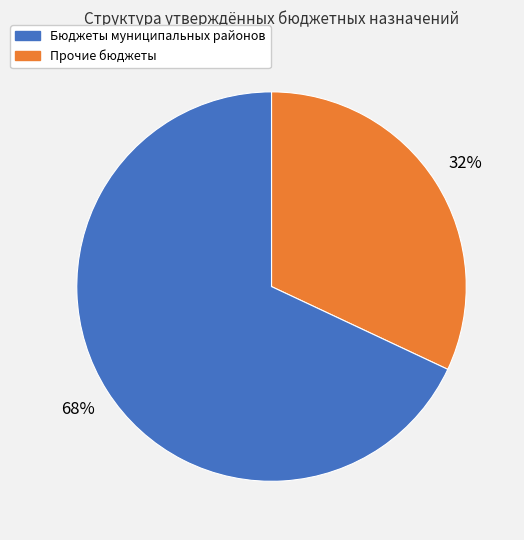

To the nearest percent, what is the average slice percentage?

50%